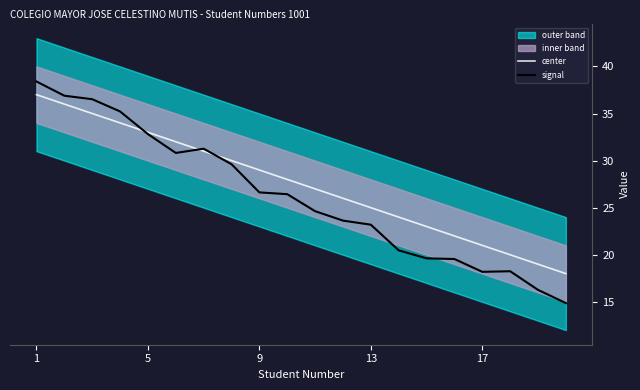

The signal series shows 38.4 at 1. True or false?

True